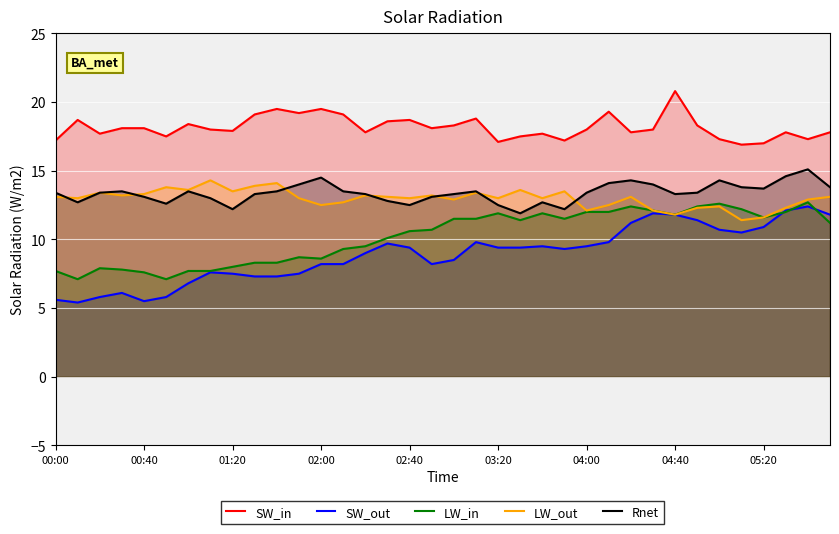

How many lines are shown in the chart?

5